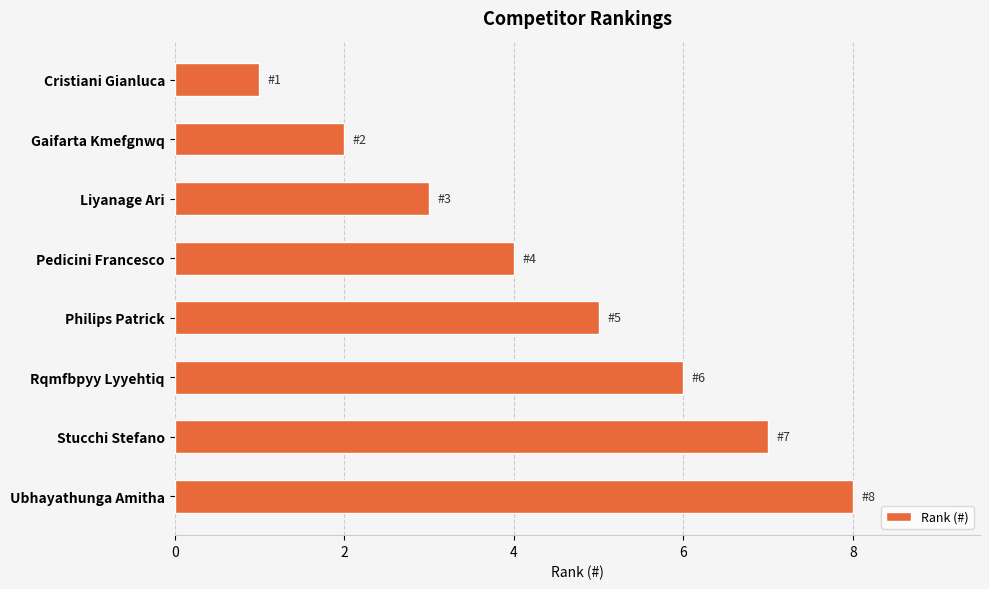

Count the number of categories in the chart.

8